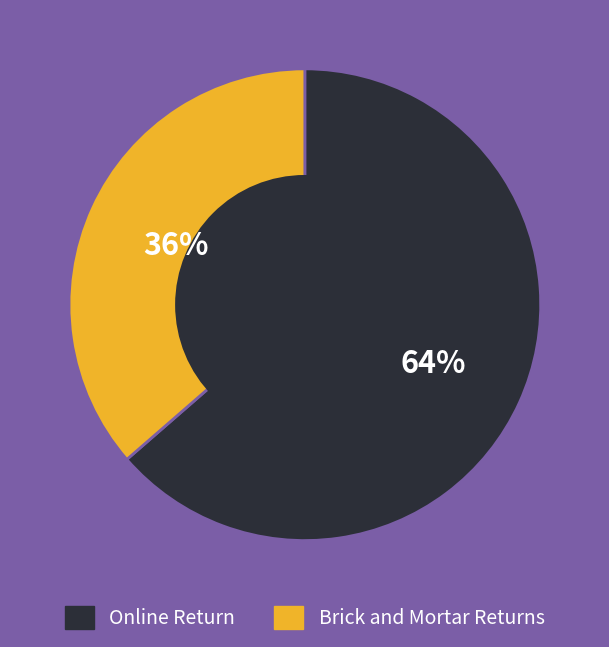

To the nearest percent, what is the average slice percentage?

50%